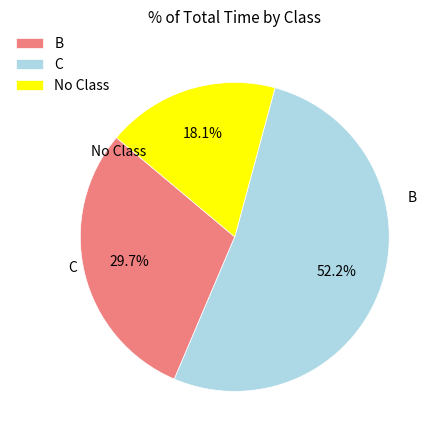

Does C account for over 50% of the chart?

Yes